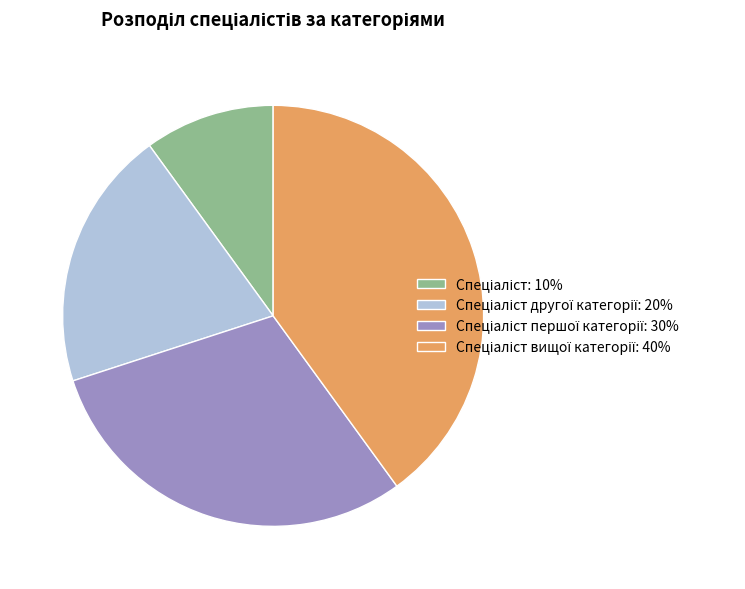

Is there a majority slice in this chart?

No